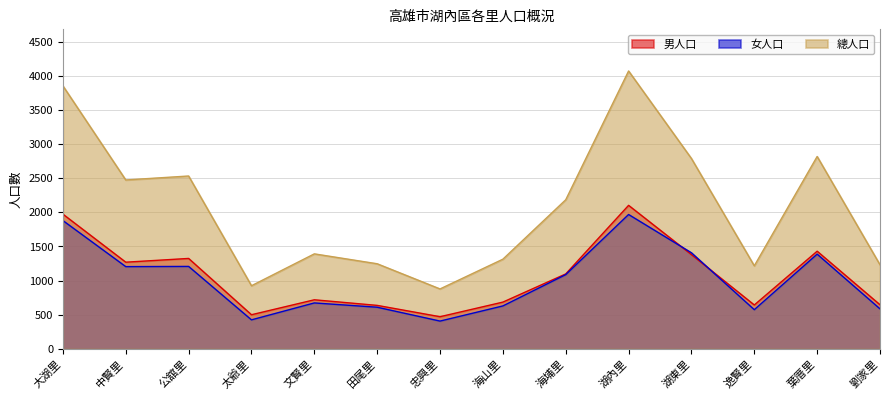

Rank the series at 海埔里 from lowest to highest value.

女人口, 男人口, 總人口